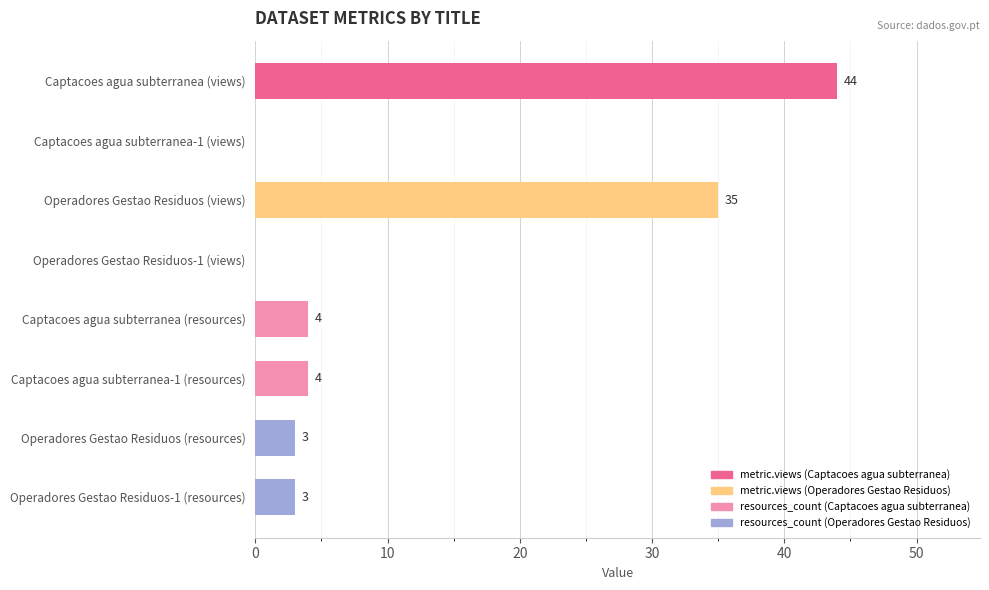

Reading top to bottom, transcribe all the data shown in this chart.

Captacoes agua subterranea (views)=44	Captacoes agua subterranea-1 (views)=0	Operadores Gestao Residuos (views)=35	Operadores Gestao Residuos-1 (views)=0	Captacoes agua subterranea (resources)=4	Captacoes agua subterranea-1 (resources)=4	Operadores Gestao Residuos (resources)=3	Operadores Gestao Residuos-1 (resources)=3